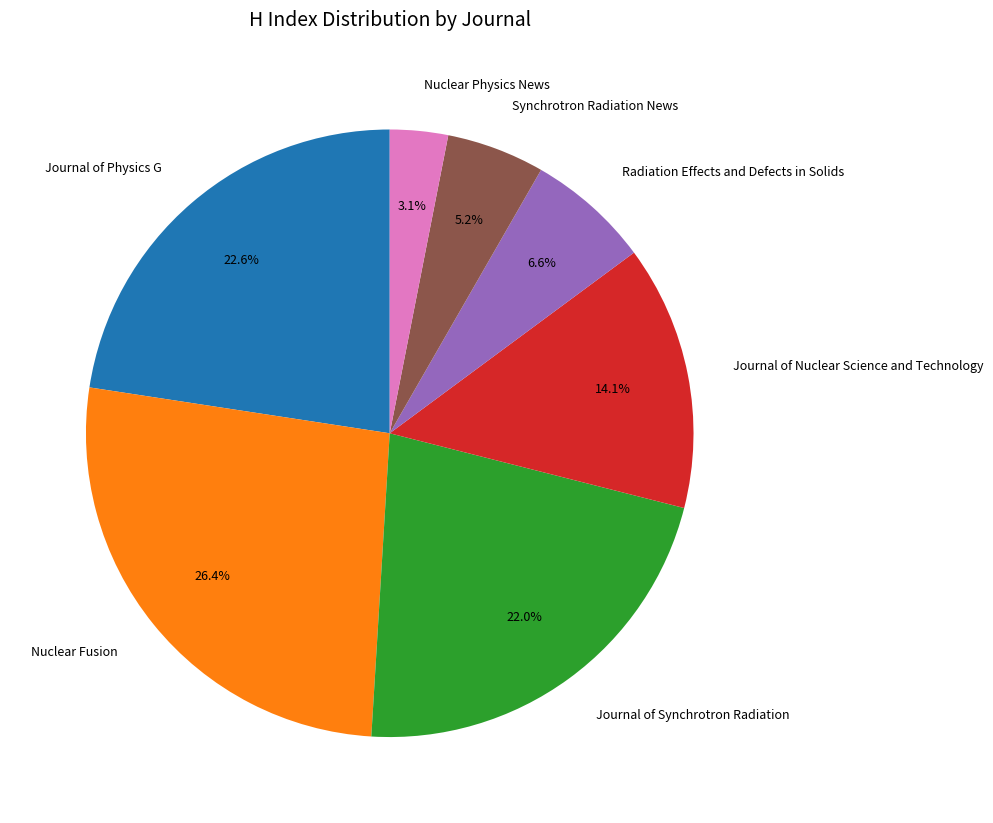

Count the number of slices in the pie.

7